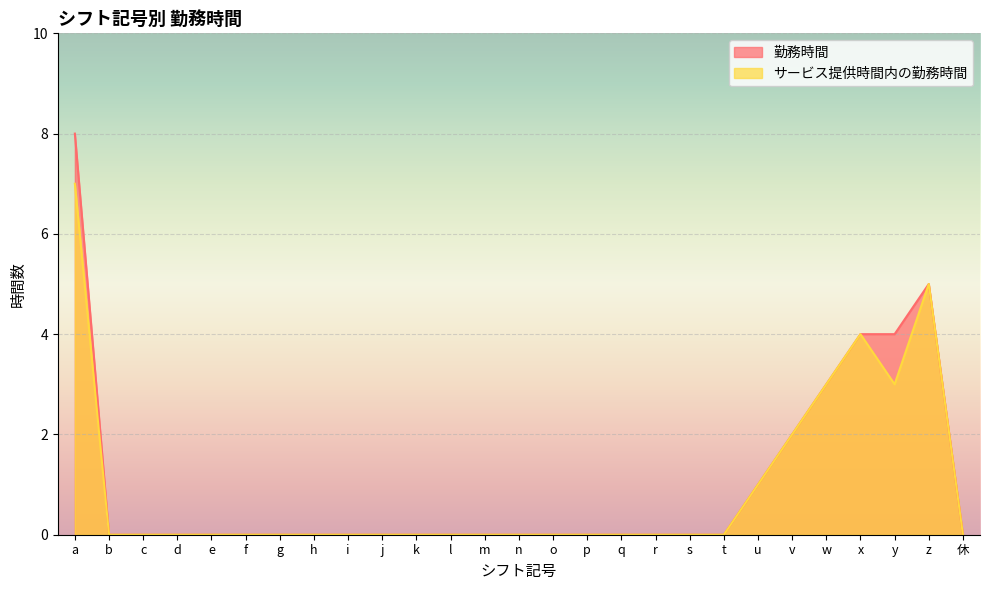

Reading left to right, list all the values displayed in this chart.

勤務時間: a=8	b=0	c=0	d=0	e=0	f=0	g=0	h=0	i=0	j=0	k=0	l=0	m=0	n=0	o=0	p=0	q=0	r=0	s=0	t=0	u=1	v=2	w=3	x=4	y=4	z=5	休=0
サービス提供時間内の勤務時間: a=7	b=0	c=0	d=0	e=0	f=0	g=0	h=0	i=0	j=0	k=0	l=0	m=0	n=0	o=0	p=0	q=0	r=0	s=0	t=0	u=1	v=2	w=3	x=4	y=3	z=5	休=0